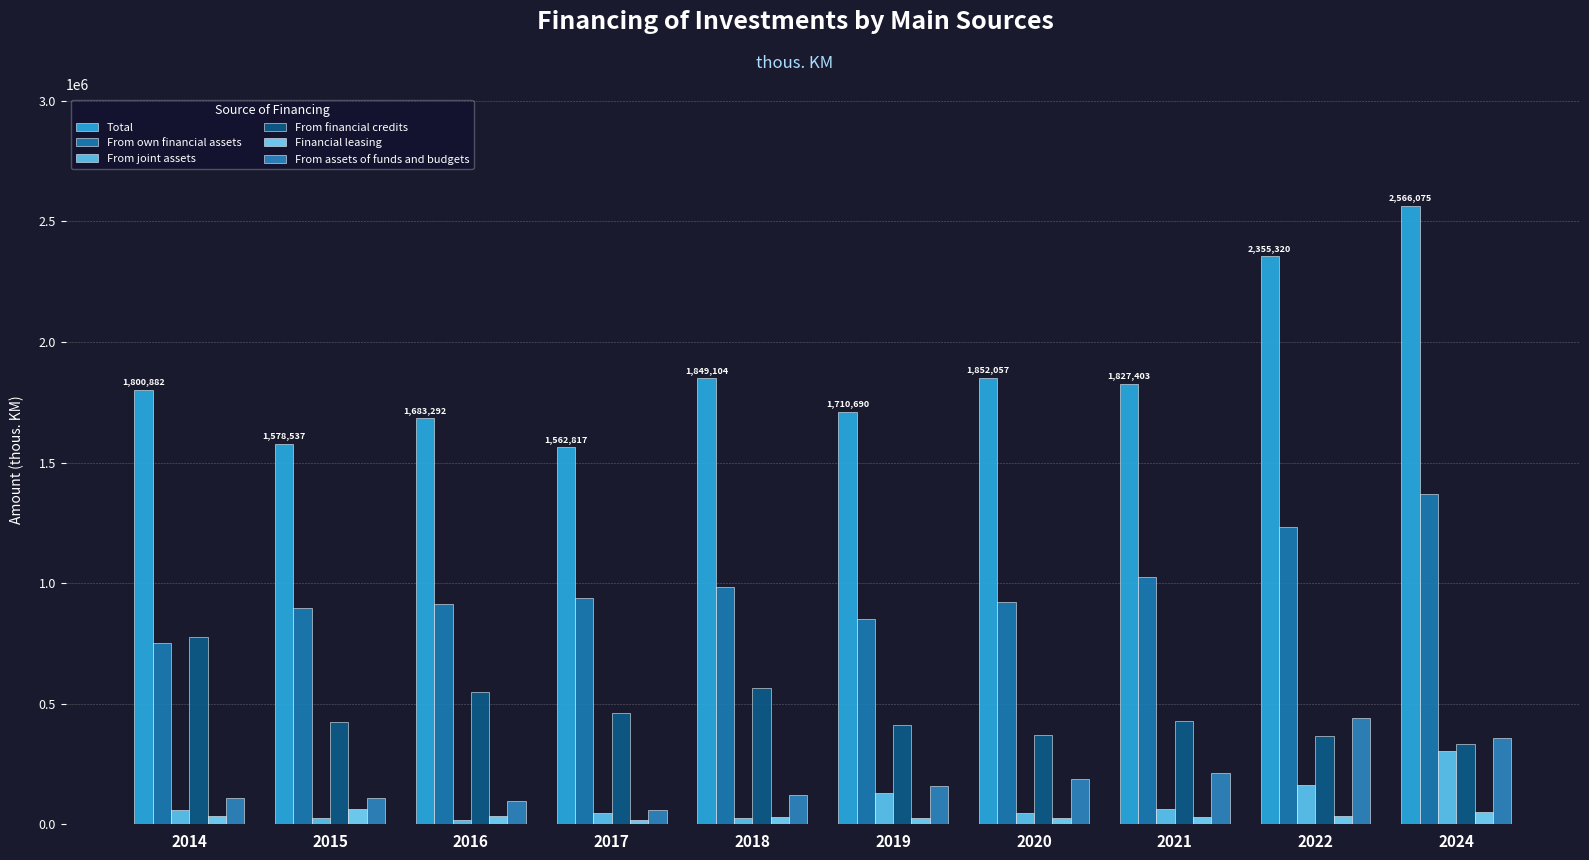

Are the bars grouped side by side (vs. stacked)?

Yes